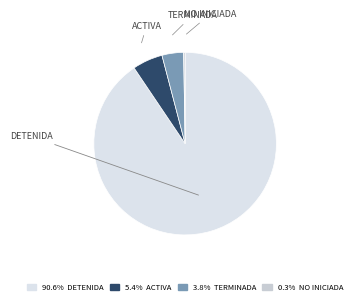

How many segments does this pie chart have?

4